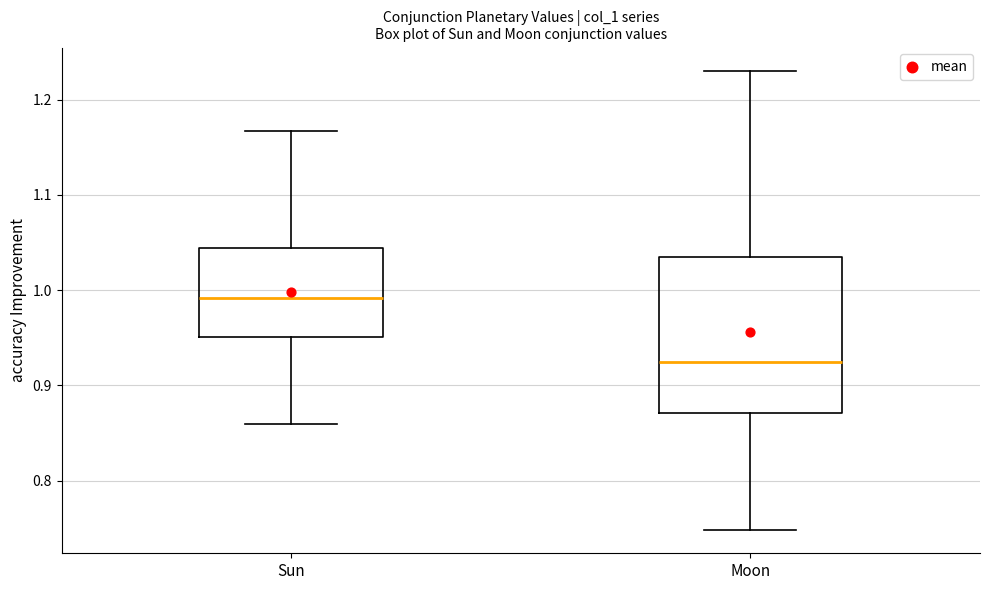

Reading left to right, read every box against the y-axis: the position of its median line, the range the box covers, and the ends of its whiskers. The values are not printed on the chart, so give them approximately, as read against the axis.

Sun: median 0.99, box 0.95 to 1.04, whiskers 0.86 to 1.17
Moon: median 0.92, box 0.87 to 1.03, whiskers 0.75 to 1.23